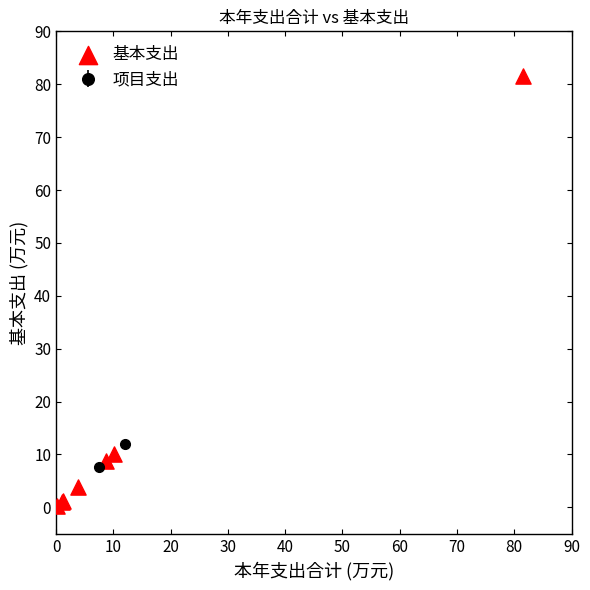

What Y value in the scatter plot is closest to 40?

10.1